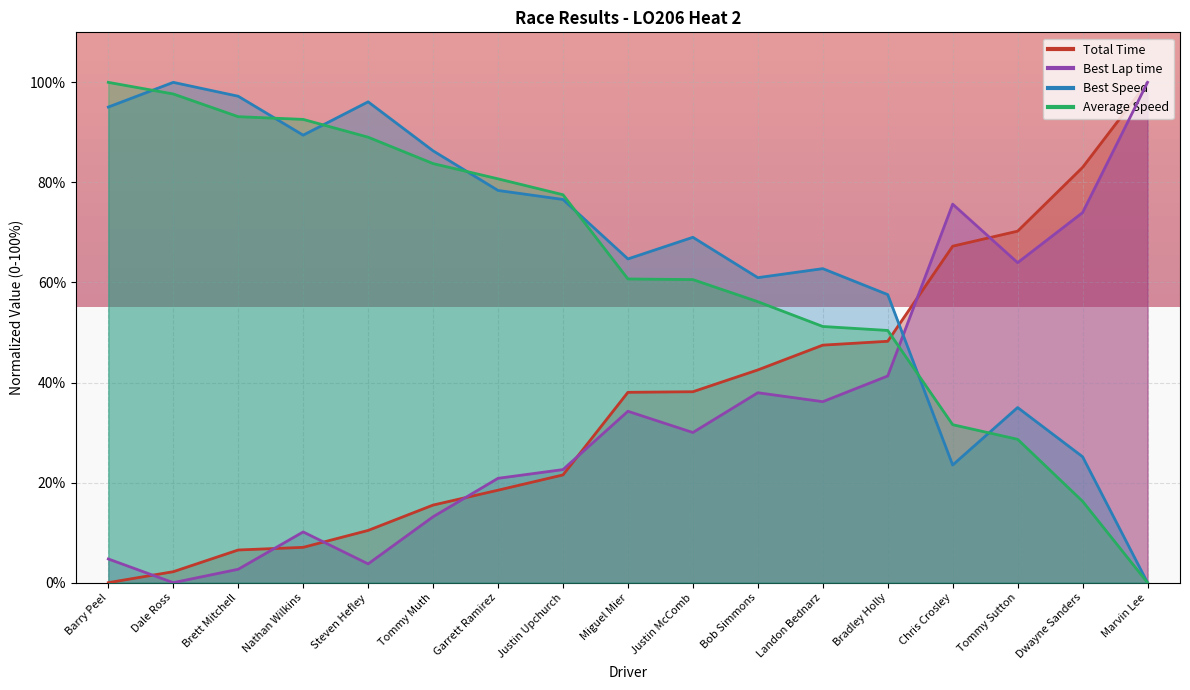

At how many categories does at least one series exceed 86?

7